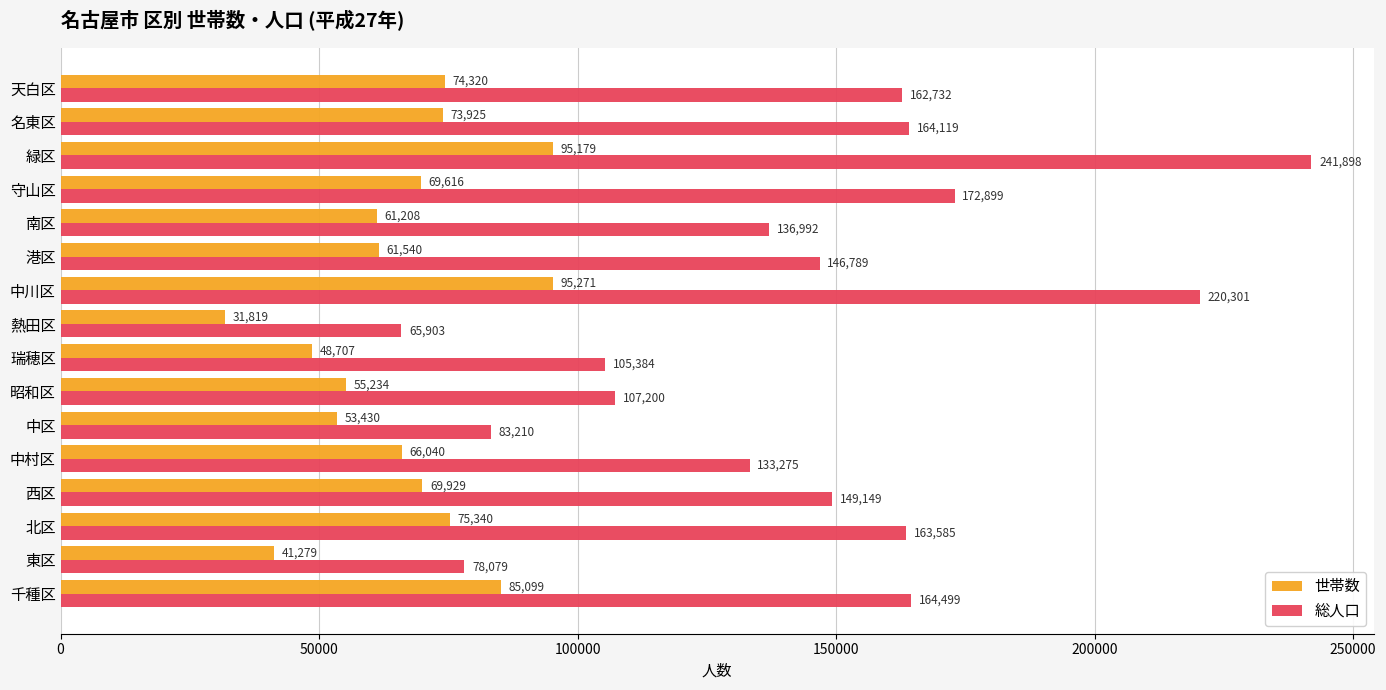

What is the difference between the maximum and second lowest values in the 世帯数 series?

53992